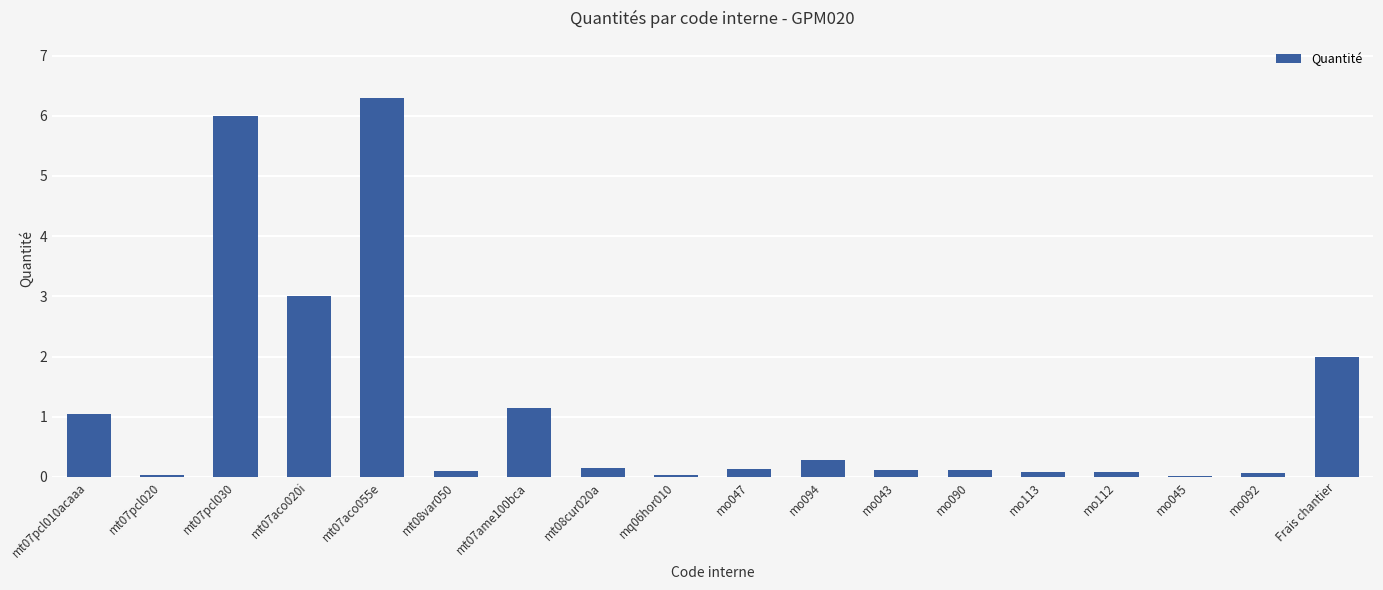

What is the sum of all values?

20.7